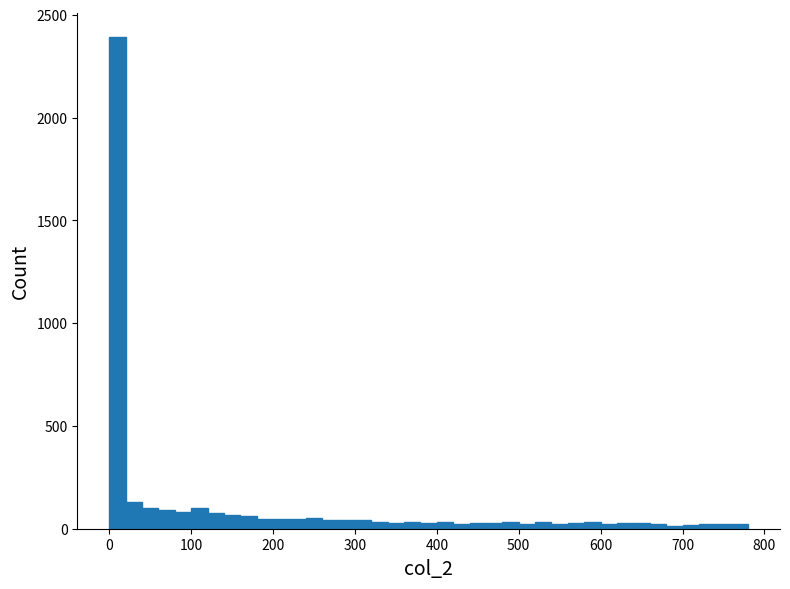

Read against the x-axis, roughly where is the centre of the tallest bar?

10